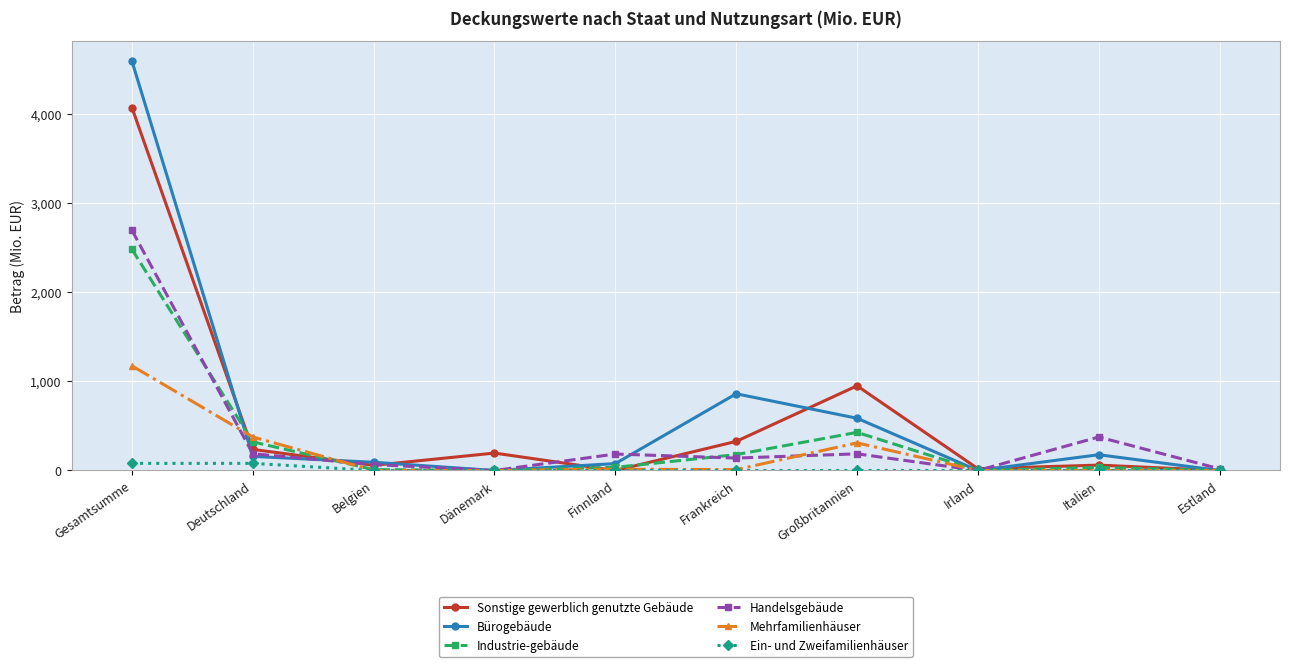

Where is Bürogebäude nearest to the value 2295?

Frankreich